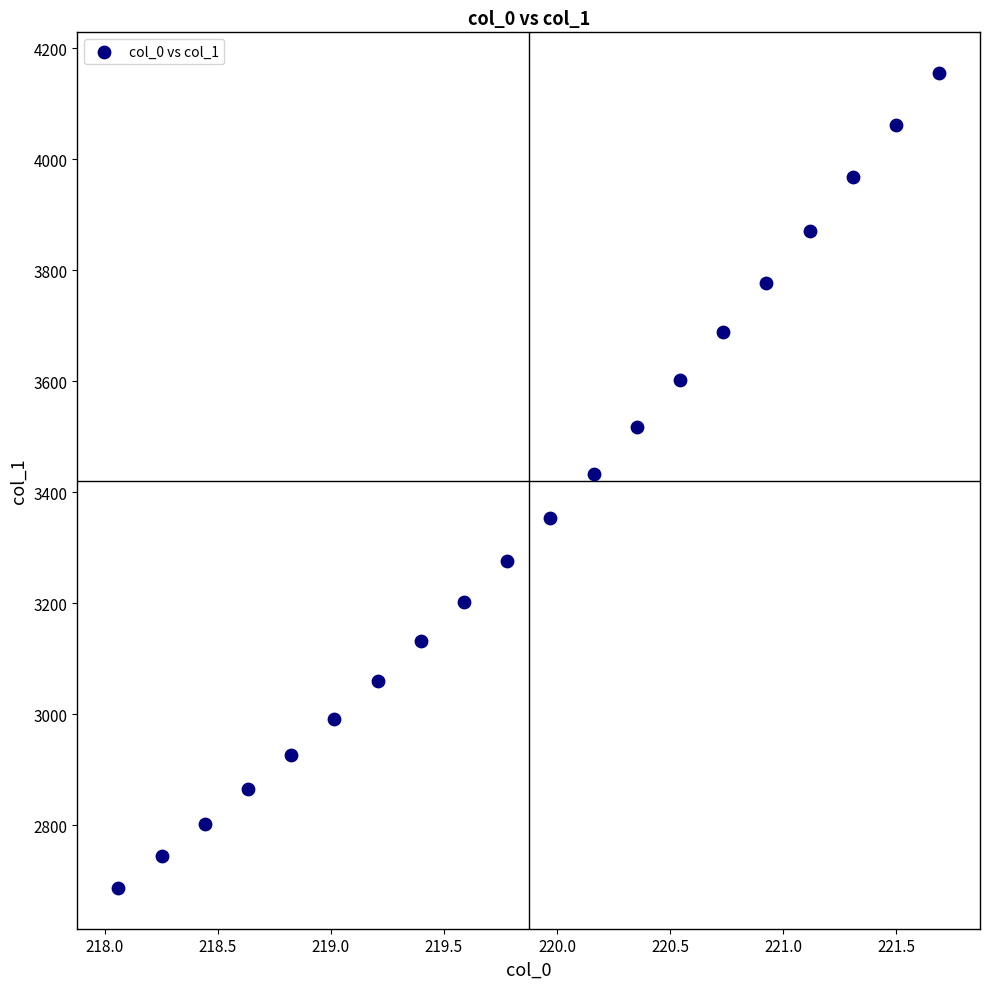

What is the range of X values (max minus min)?

3.6